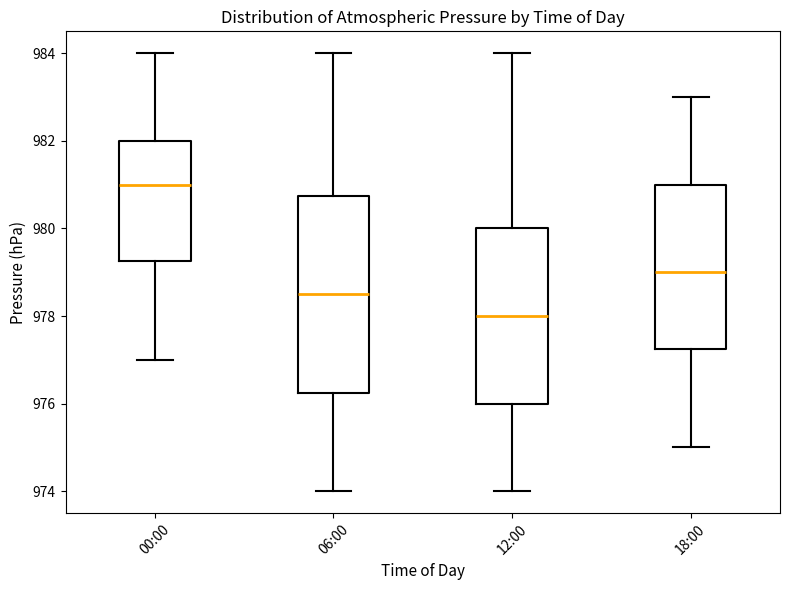

Reading left to right, transcribe this box plot: for each box, give where its median line is, the range the box spans, and where its two whiskers end, as read against the y-axis. The values are not printed on the chart, so give them approximately, as read against the axis.

00:00: median 981.0, box 979.2 to 982.0, whiskers 977.0 to 984.0
06:00: median 978.6, box 976.2 to 980.8, whiskers 974.0 to 984.0
12:00: median 978.0, box 976.0 to 980.0, whiskers 974.0 to 984.0
18:00: median 979.0, box 977.2 to 981.0, whiskers 975.0 to 983.0